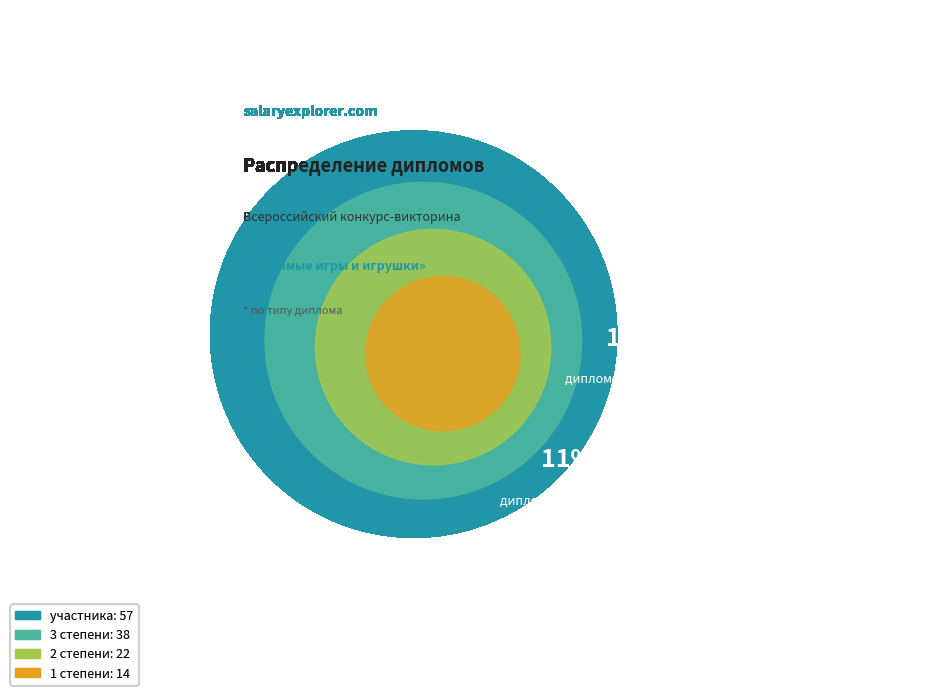

Is the sum of 2 степени and 1 степени greater than half?

No